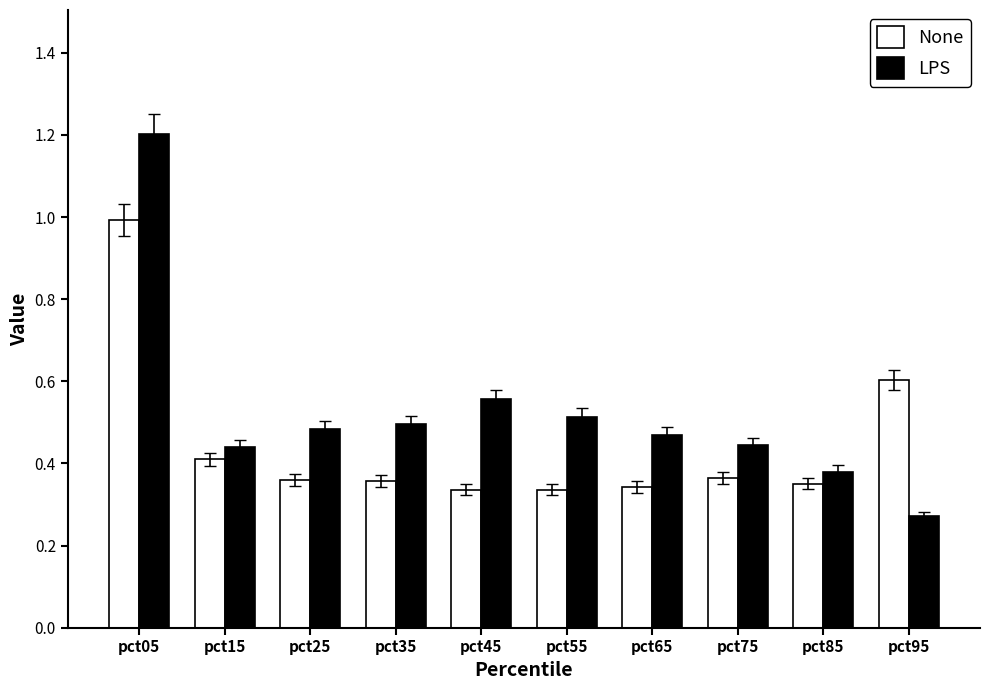

Which label corresponds to the largest value in the chart?

pct05